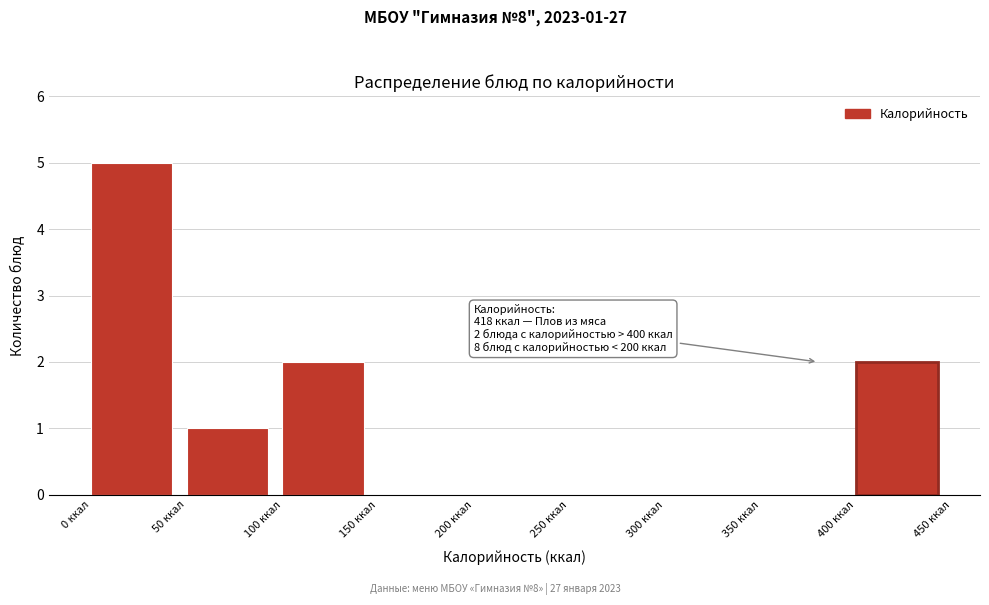

Over which range of the x-axis is the bar tallest?

0 to 50